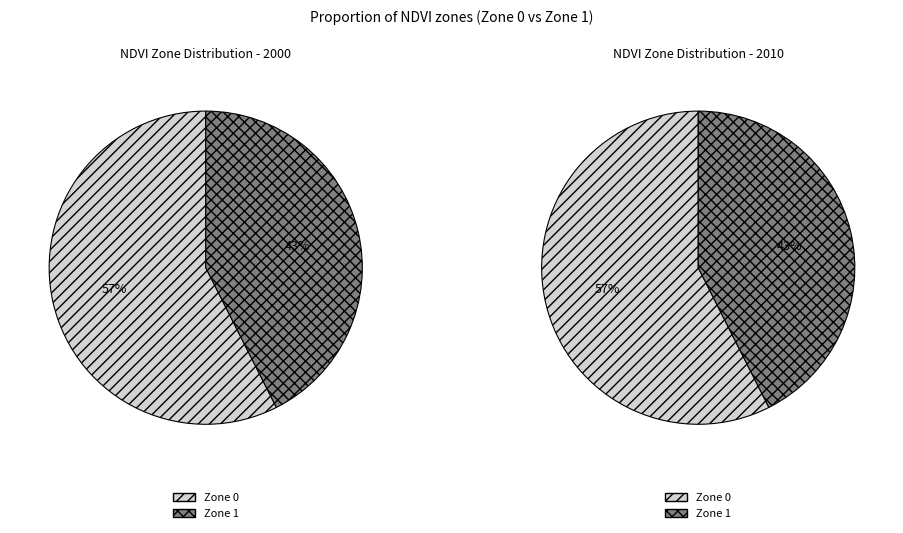

True or false: Zone 1 accounts for 56% of the total.

False